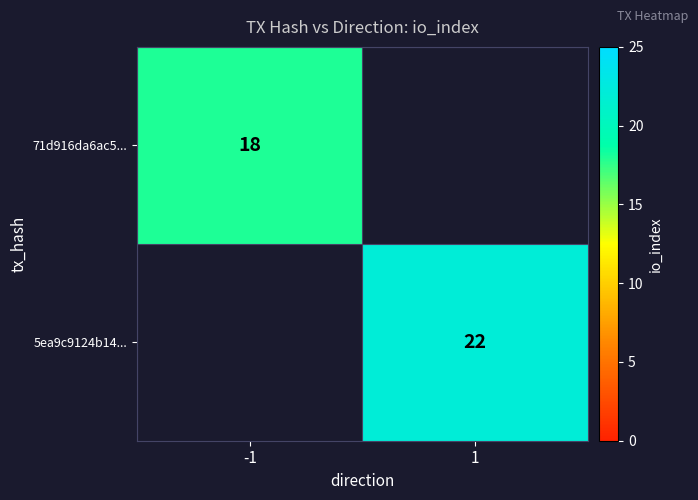

The 5ea9c9124b14... series shows 22 at 1. True or false?

True